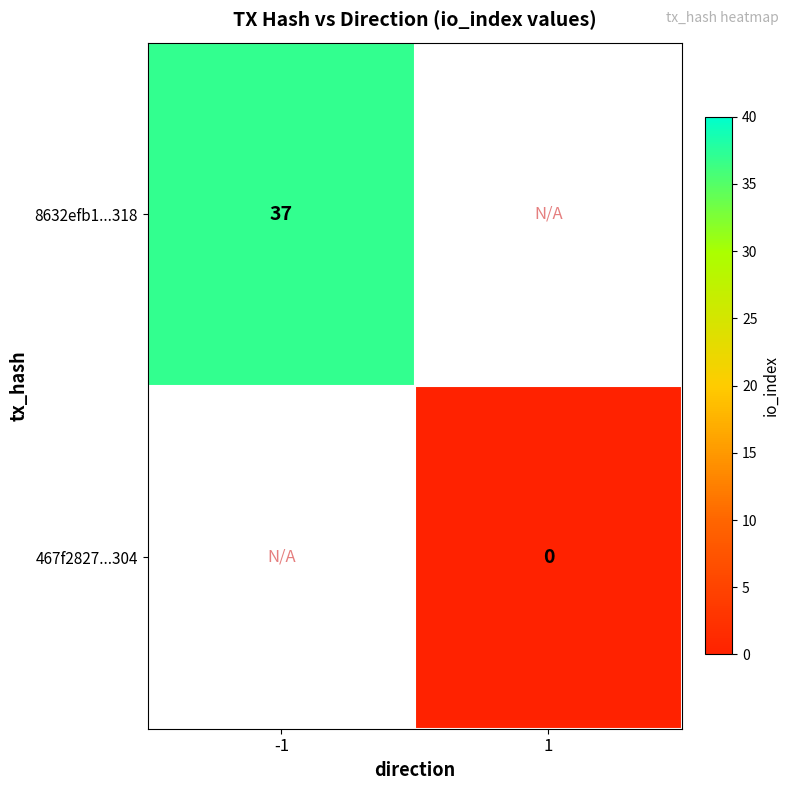

The 8632efb1...318 series shows 37 at -1. True or false?

True